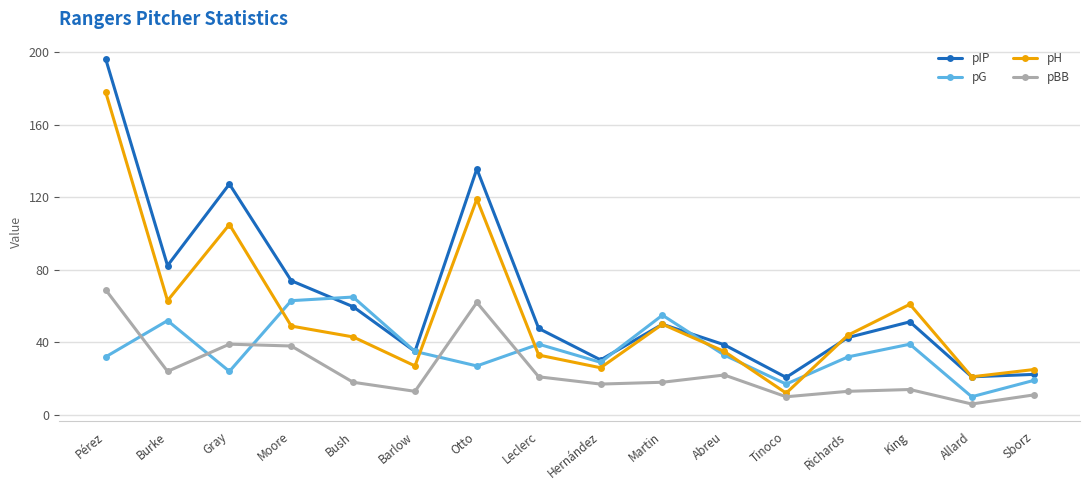

True or false: pG has a value of 29.0 at Hernández.

True